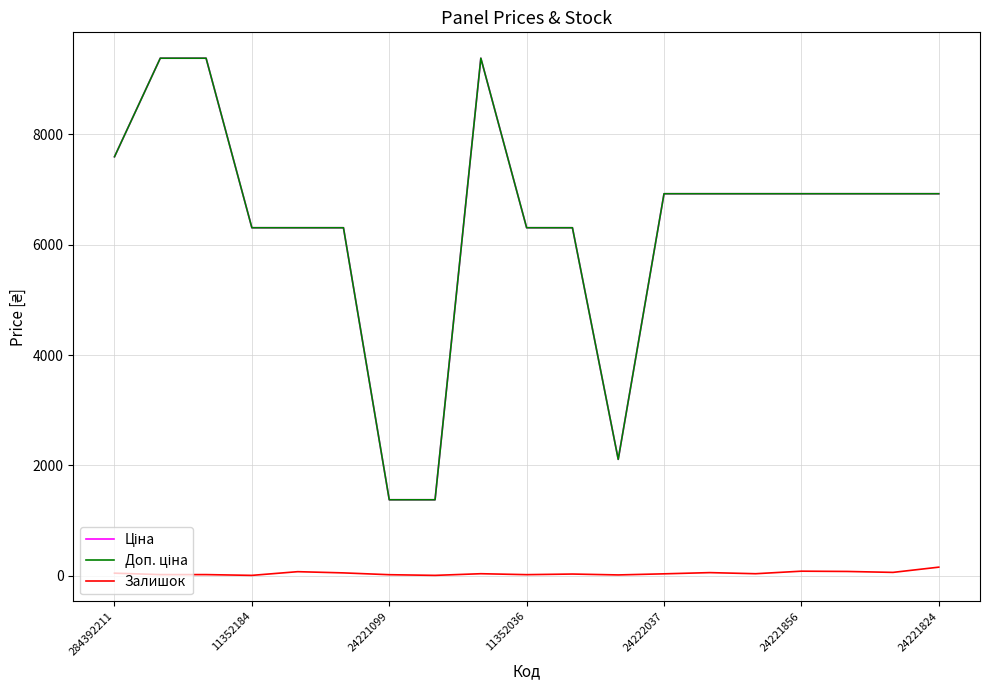

What is the maximum value shown in the chart?

9384.0